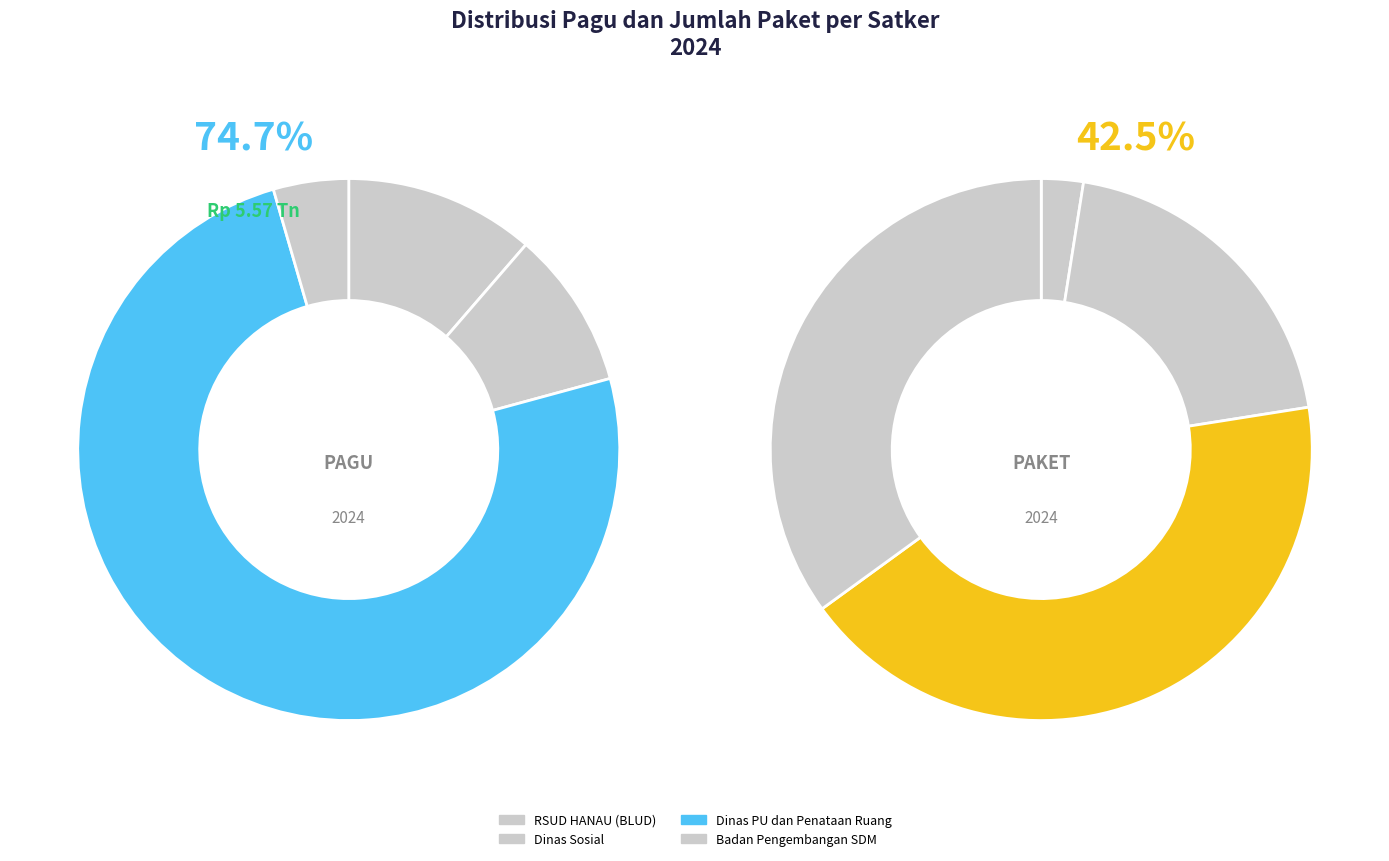

What is the largest slice in the pie chart?

Dinas Pekerjaan Umum dan Penataan Ruang